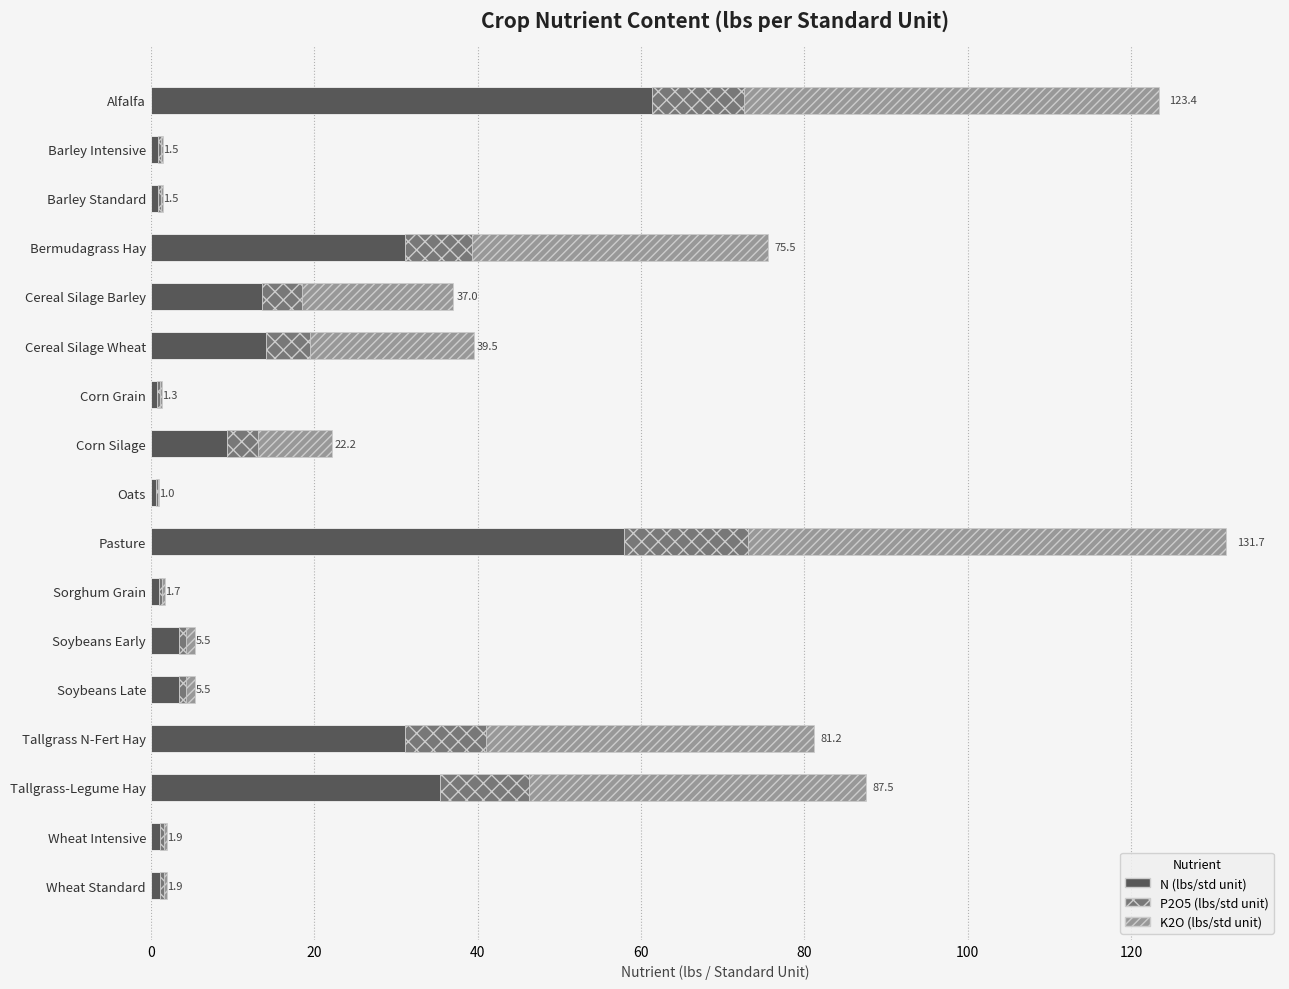

The value of N (lbs/std unit) at Corn Silage is 9.3. True or false?

True